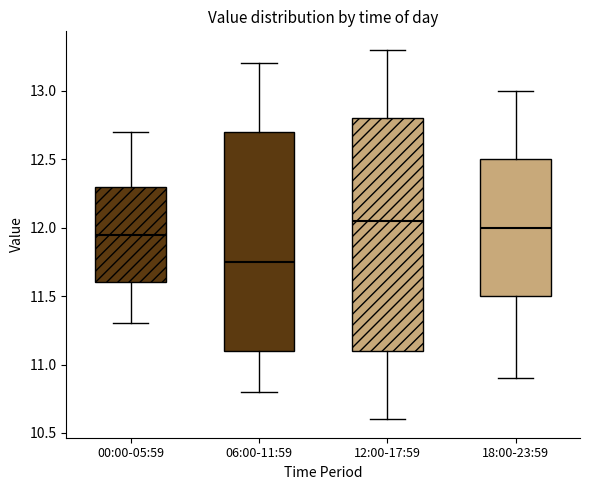

Reading left to right, read every box against the y-axis: the position of its median line, the range the box covers, and the ends of its whiskers. The values are not printed on the chart, so give them approximately, as read against the axis.

00:00-05:59: median 11.95, box 11.60 to 12.30, whiskers 11.30 to 12.70
06:00-11:59: median 11.75, box 11.10 to 12.70, whiskers 10.80 to 13.20
12:00-17:59: median 12.05, box 11.10 to 12.80, whiskers 10.60 to 13.30
18:00-23:59: median 12.00, box 11.50 to 12.50, whiskers 10.90 to 13.00